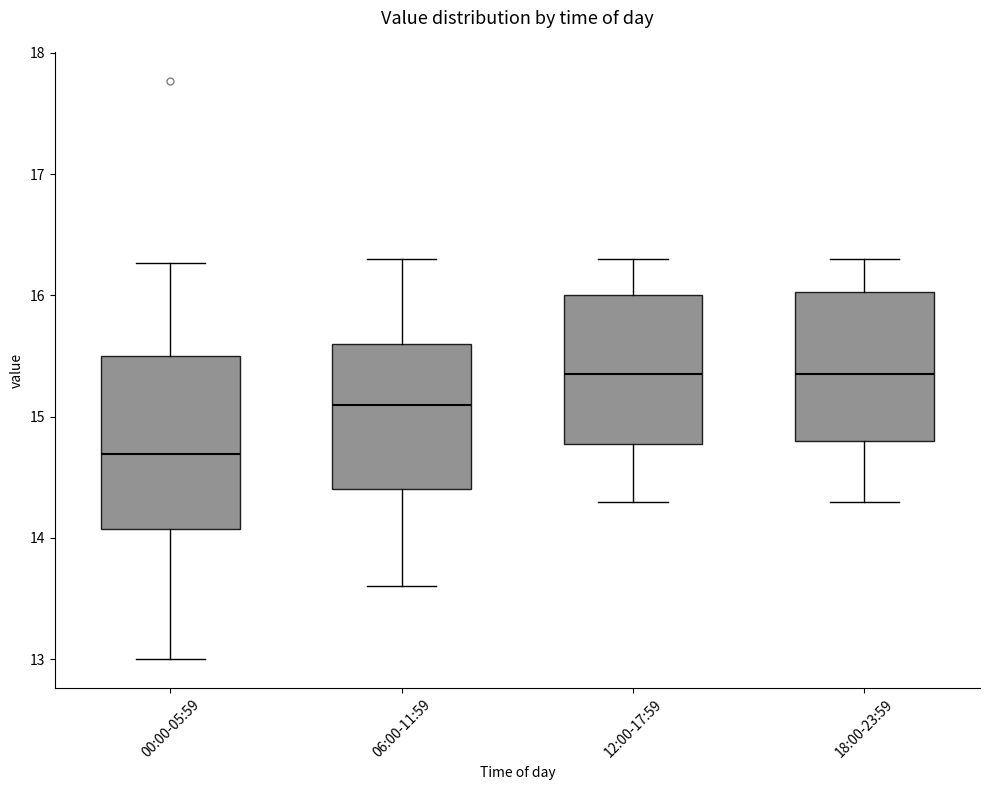

Reading left to right, transcribe this box plot: for each box, give where its median line is, the range the box spans, and where its two whiskers end, as read against the y-axis. The values are not printed on the chart, so give them approximately, as read against the axis.

00:00-05:59: median 14.7, box 14.1 to 15.5, whiskers 13.0 to 16.3
06:00-11:59: median 15.1, box 14.4 to 15.6, whiskers 13.6 to 16.3
12:00-17:59: median 15.4, box 14.8 to 16.0, whiskers 14.3 to 16.3
18:00-23:59: median 15.4, box 14.8 to 16.0, whiskers 14.3 to 16.3